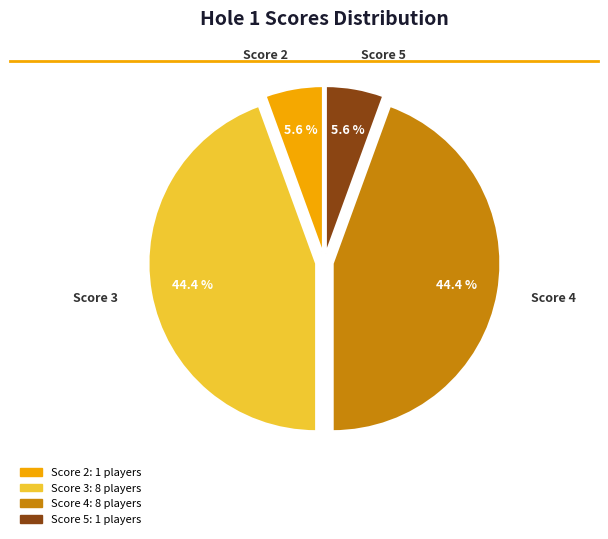

Does any single category account for the majority?

No